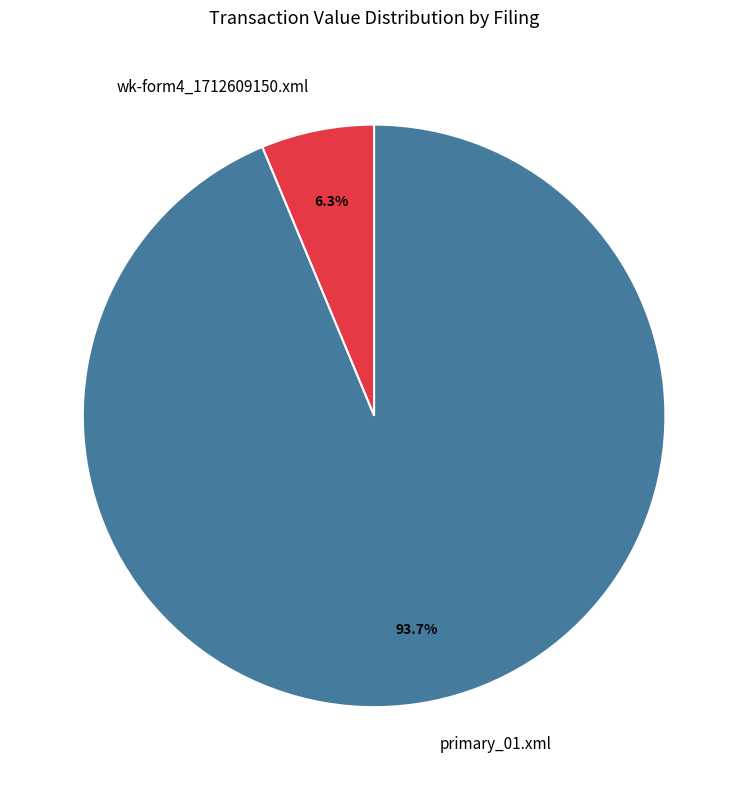

What is the largest slice in the pie chart?

primary_01.xml